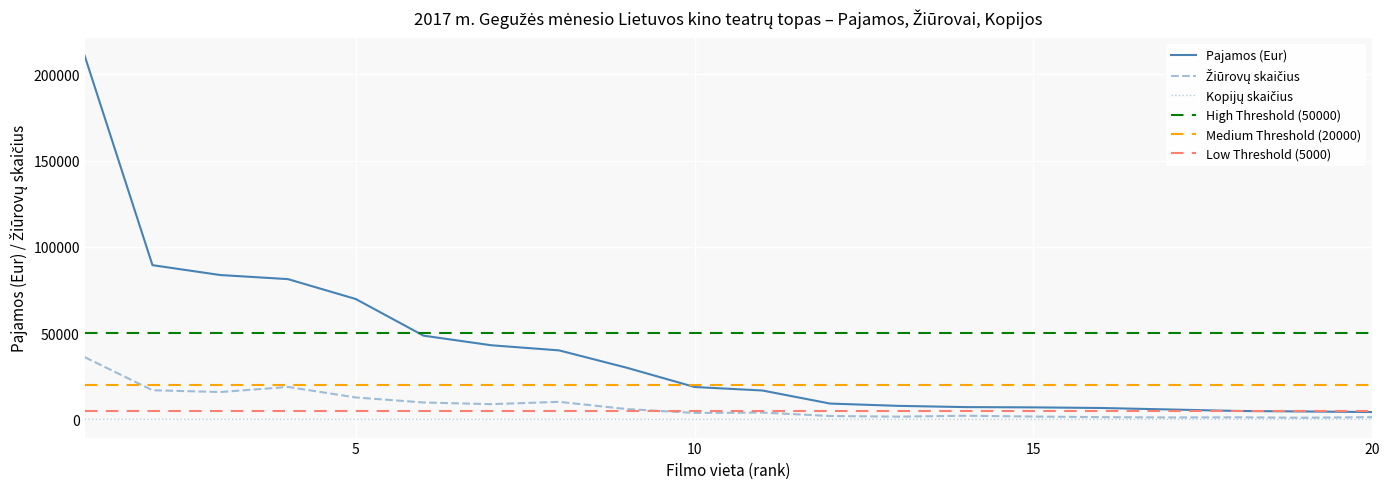

What is the value of the Pajamos (Eur) point at the 15th from the left?

6981.6